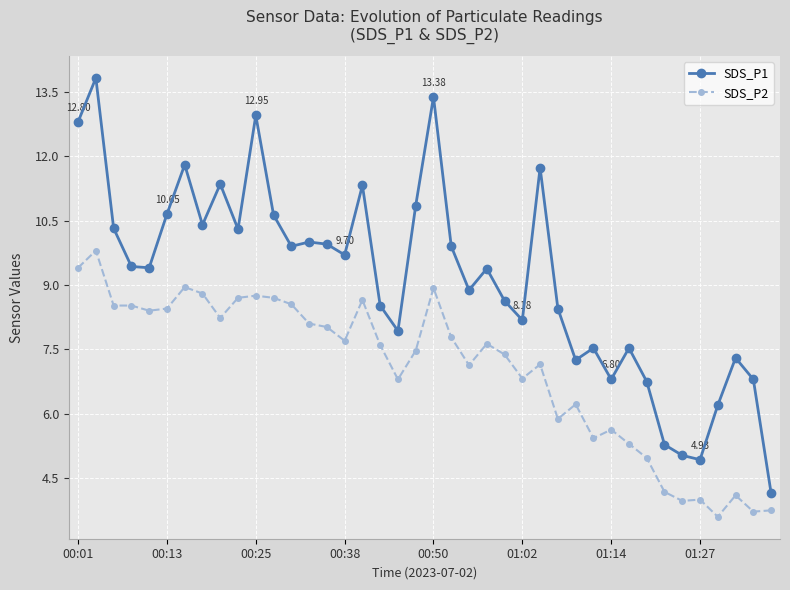

What is the smallest value displayed?

3.6